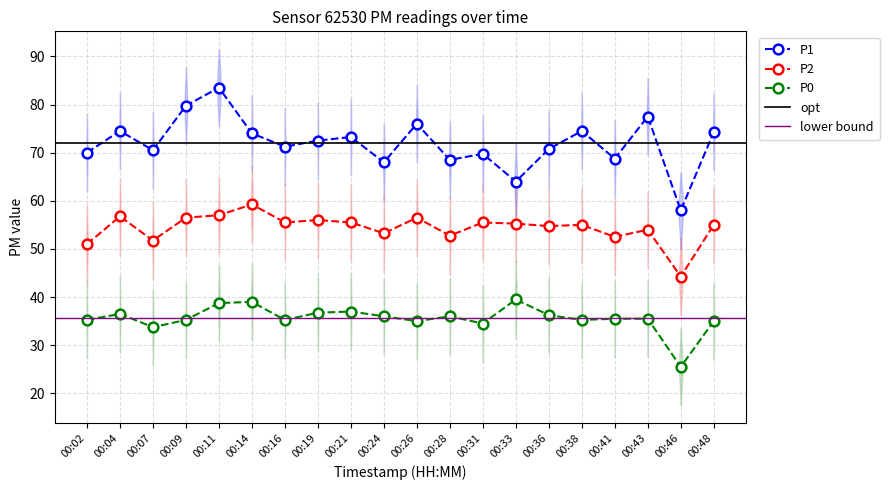

True or false: P2 and P0 intersect in this chart.

False